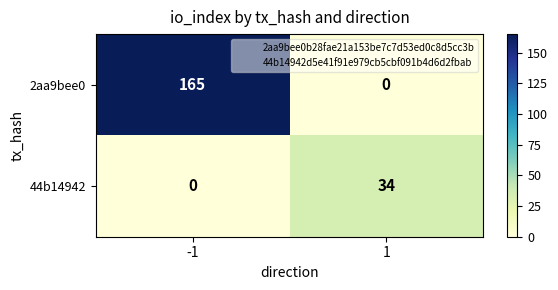

True or false: 44b14942 has a value of 0 at -1.

True